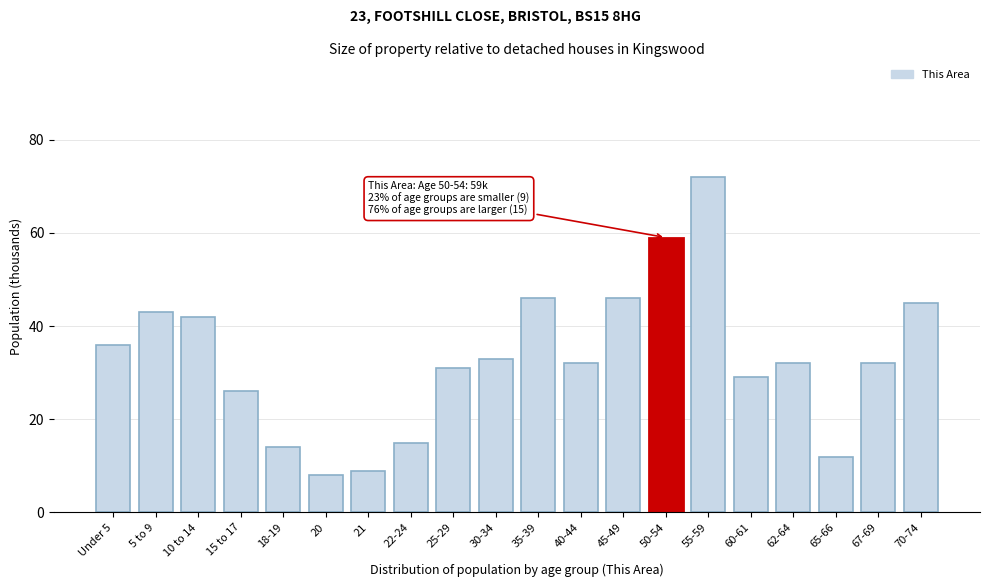

Reading left to right, transcribe all the data shown in this chart.

36	43	42	26	14	8	9	15	31	33	46	32	46	59	72	29	32	12	32	45